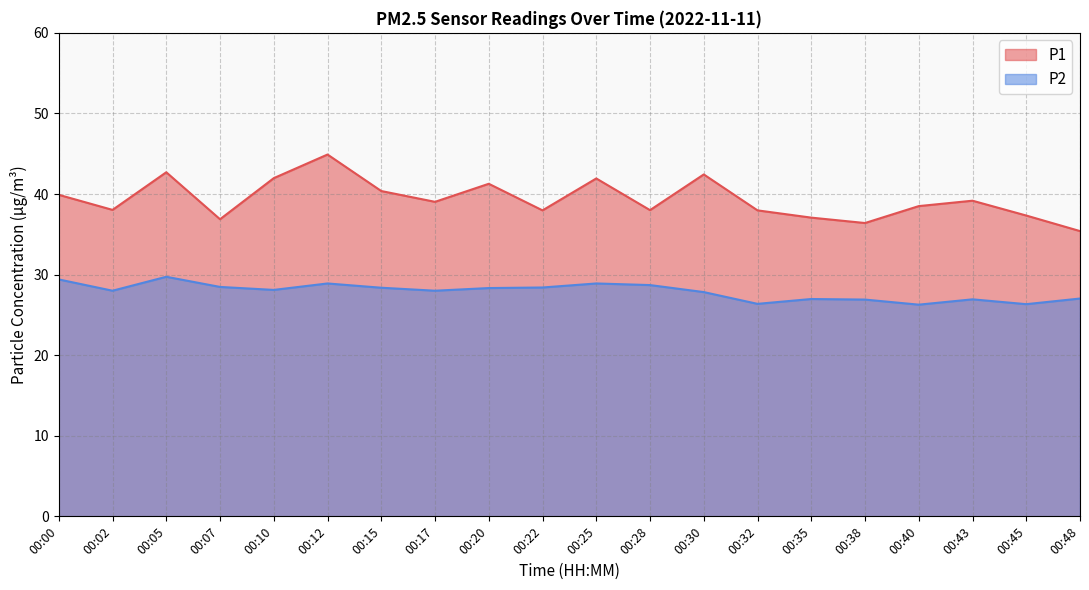

True or false: P1 and P2 cross at least once.

False